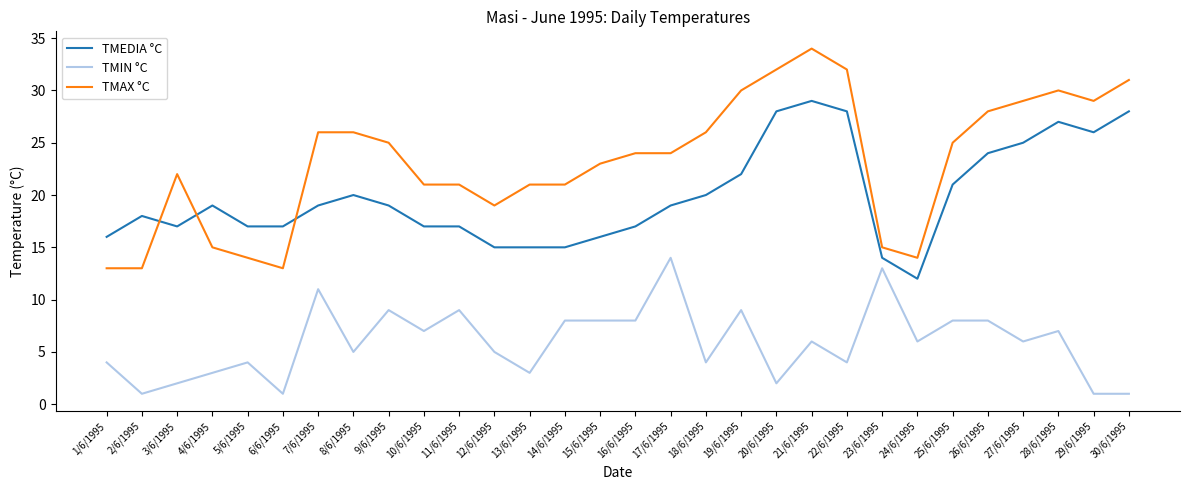

True or false: TMIN °C and TMEDIA °C intersect in this chart.

False